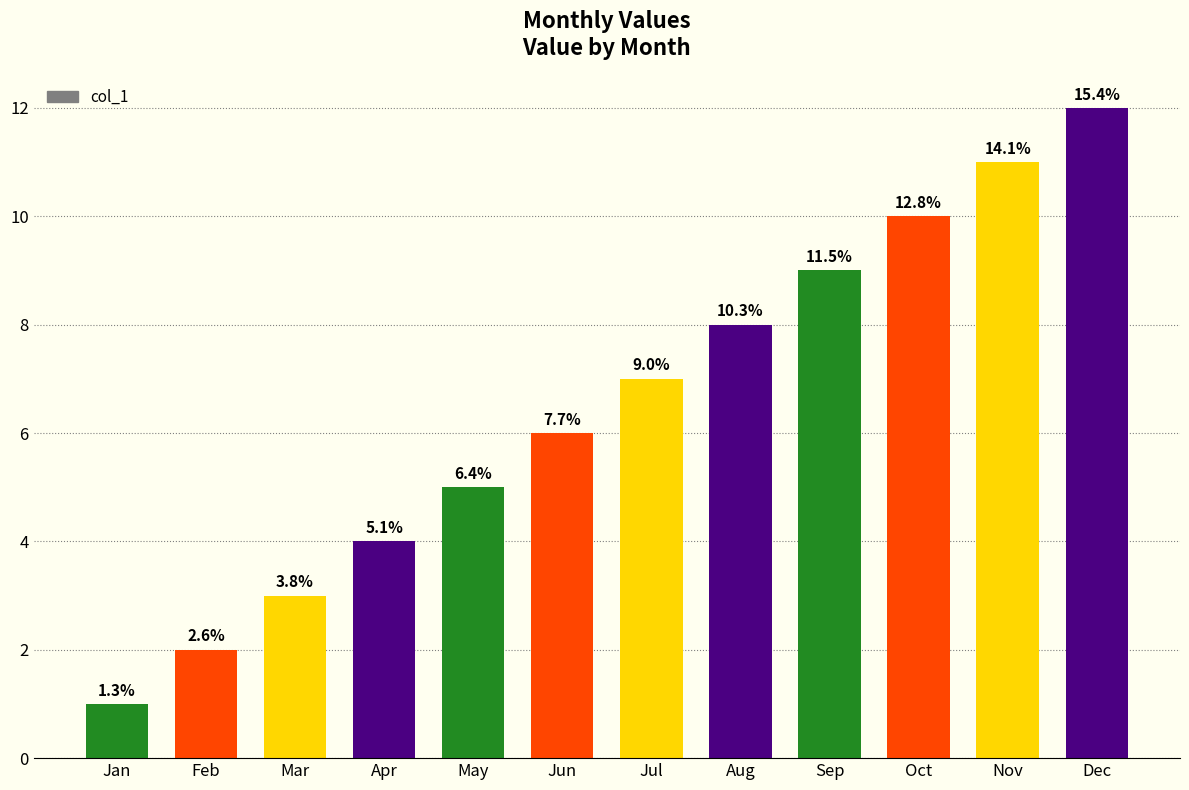

Read the value at Dec.

12